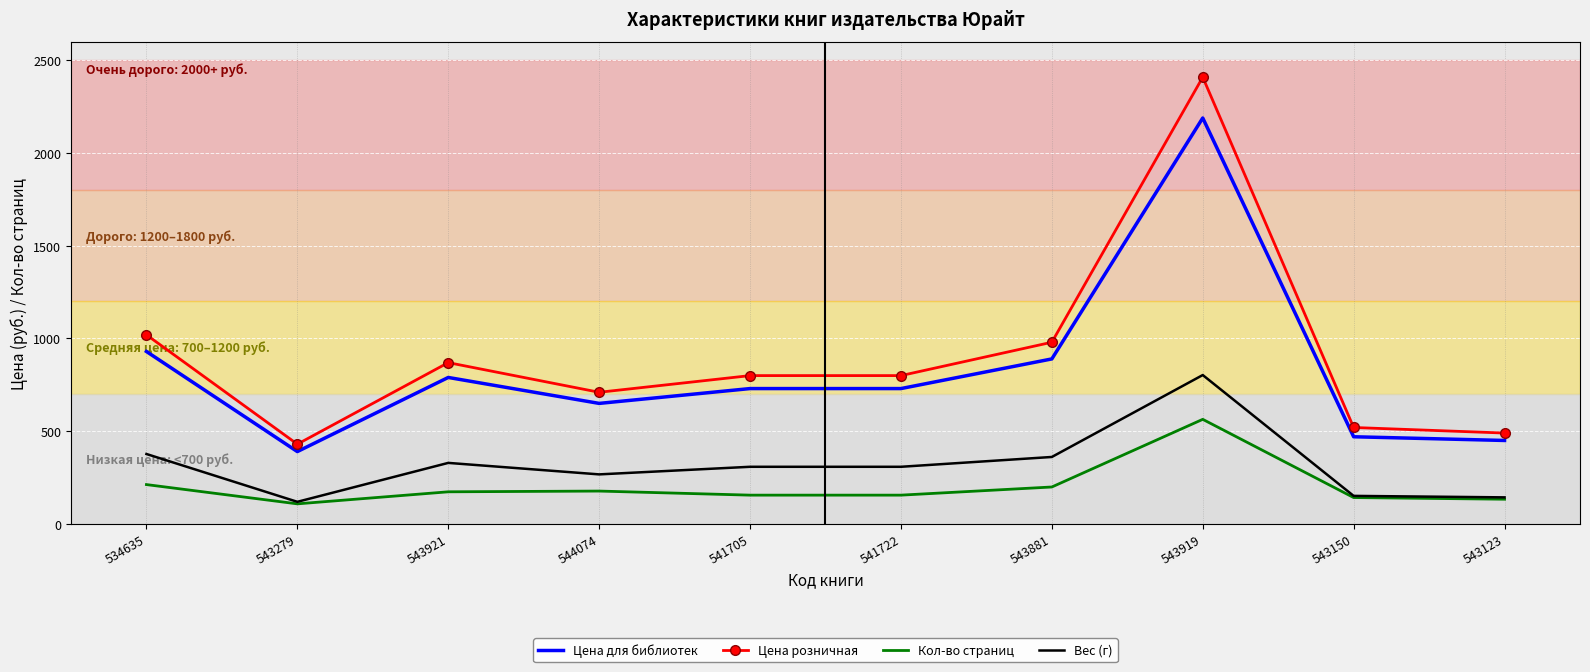

True or false: Цена для библиотек has more than 0 interior local peaks.

True